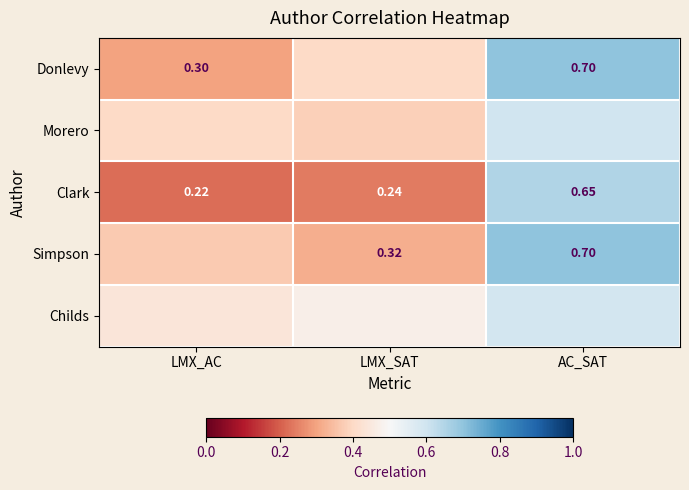

Is the value of Clark at LMX_SAT greater than the value of Simpson at LMX_SAT?

No